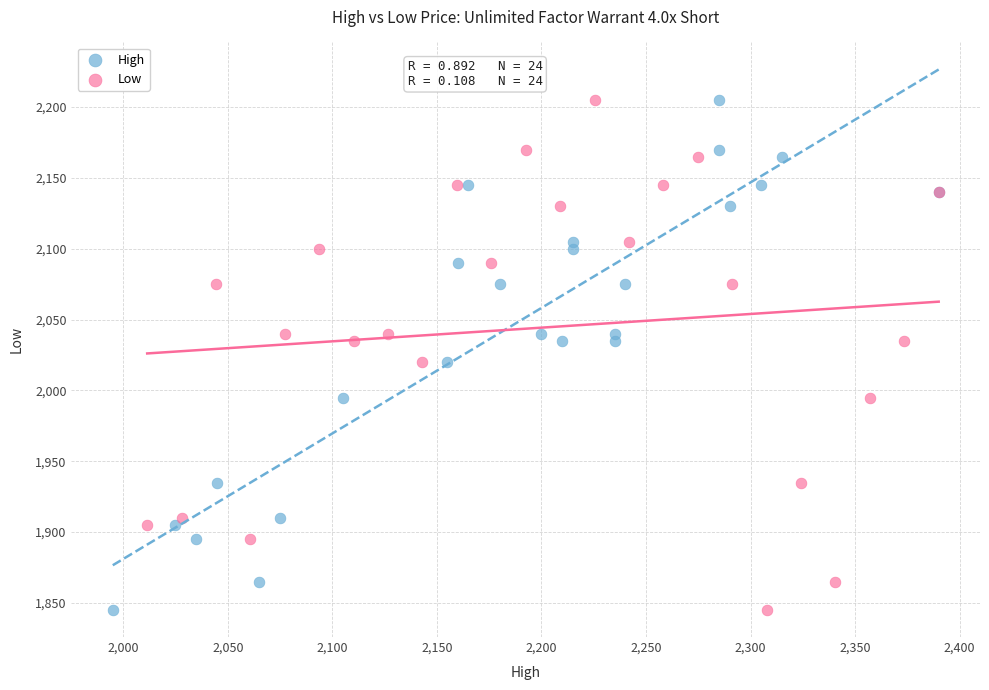

What are all the series names shown in the legend?

High, Low